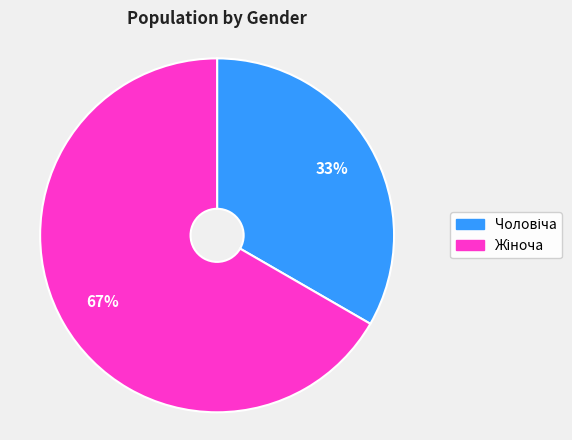

To the nearest percent, what is the average slice percentage?

50%